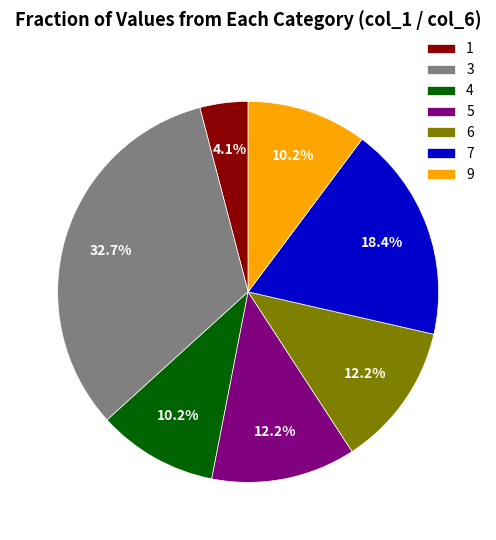

Which category has the biggest portion of the pie?

3